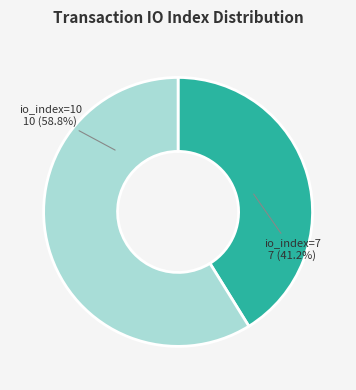

Combined, what portion of the pie is io_index=10 and io_index=7?

100.0%